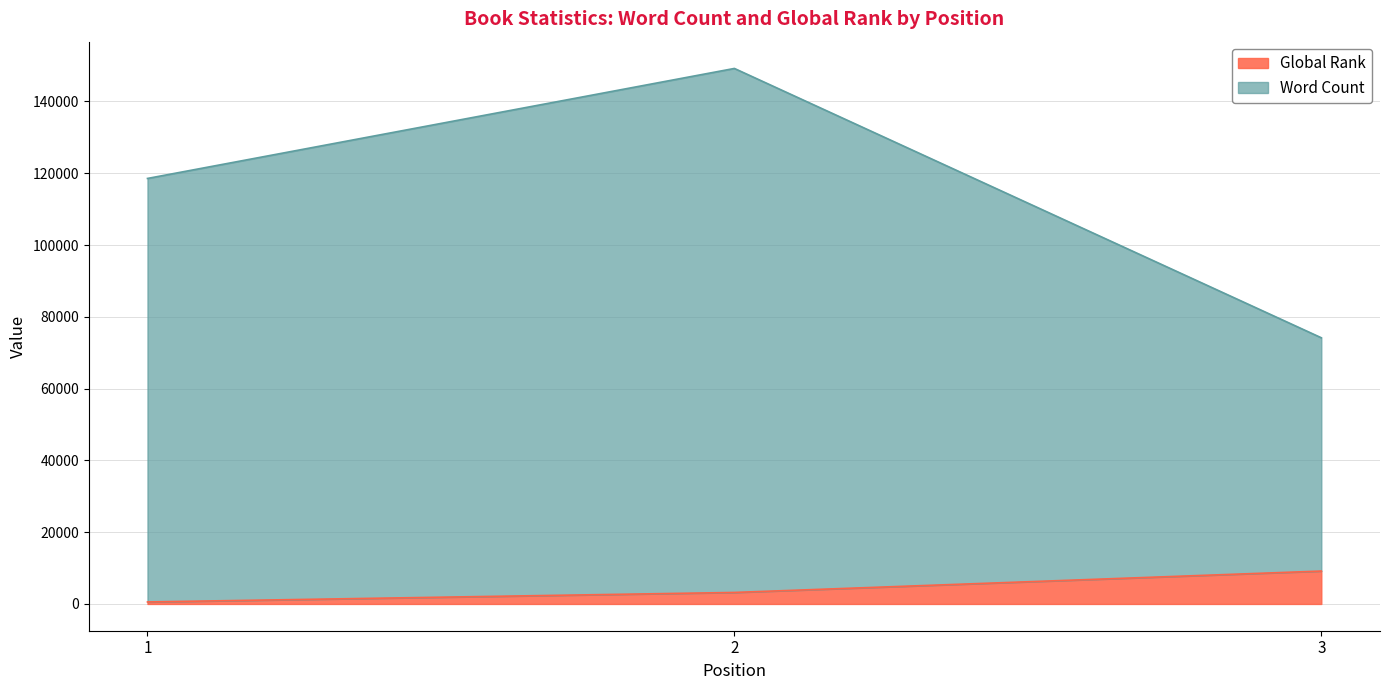

Reading left to right, what are all the values shown in this chart?

Word Count: 1=118556	2=149206	3=74164
Global Rank: 1=556	2=3206	3=9164